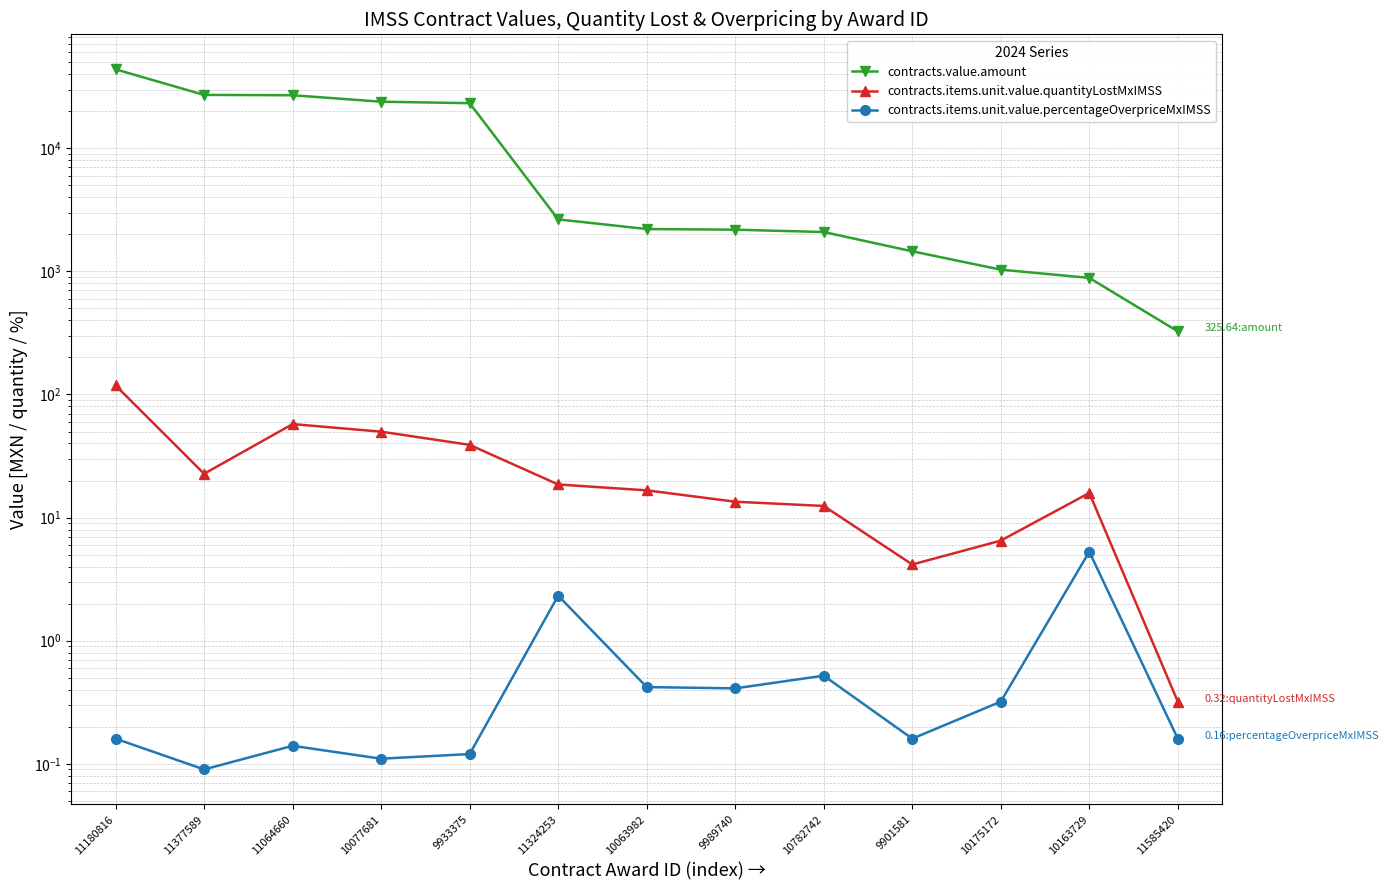

True or false: contracts.items.unit.value.quantityLostMxIMSS and contracts.items.unit.value.percentageOverpriceMxIMSS intersect in this chart.

False